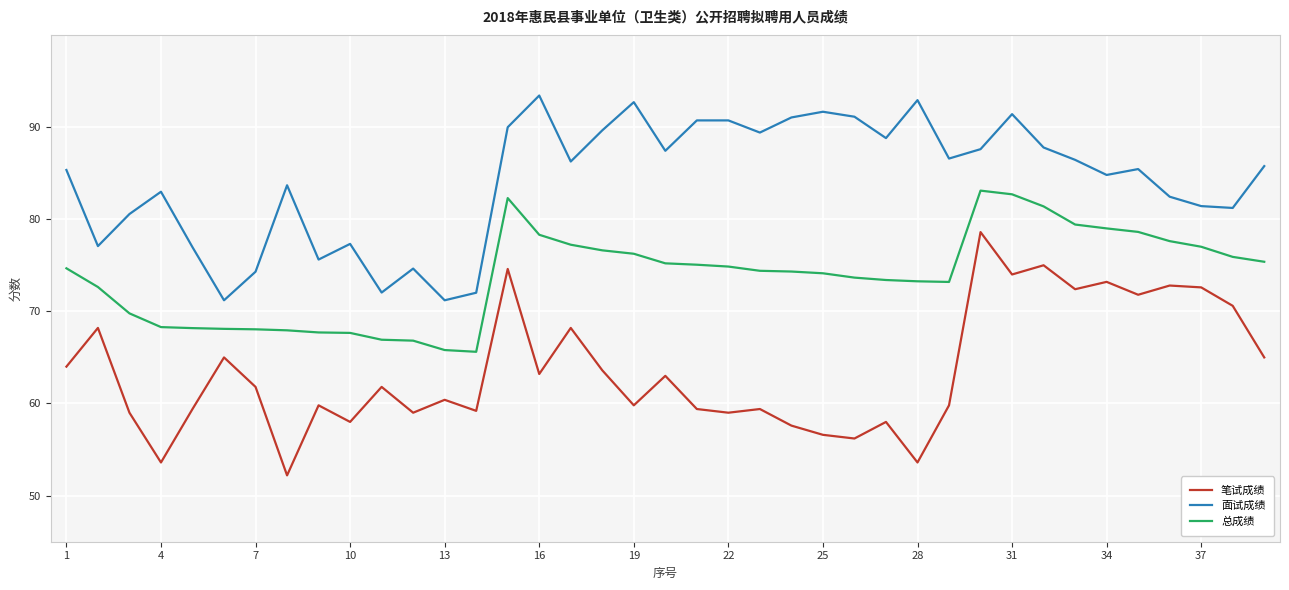

What is the smallest value displayed?

52.2